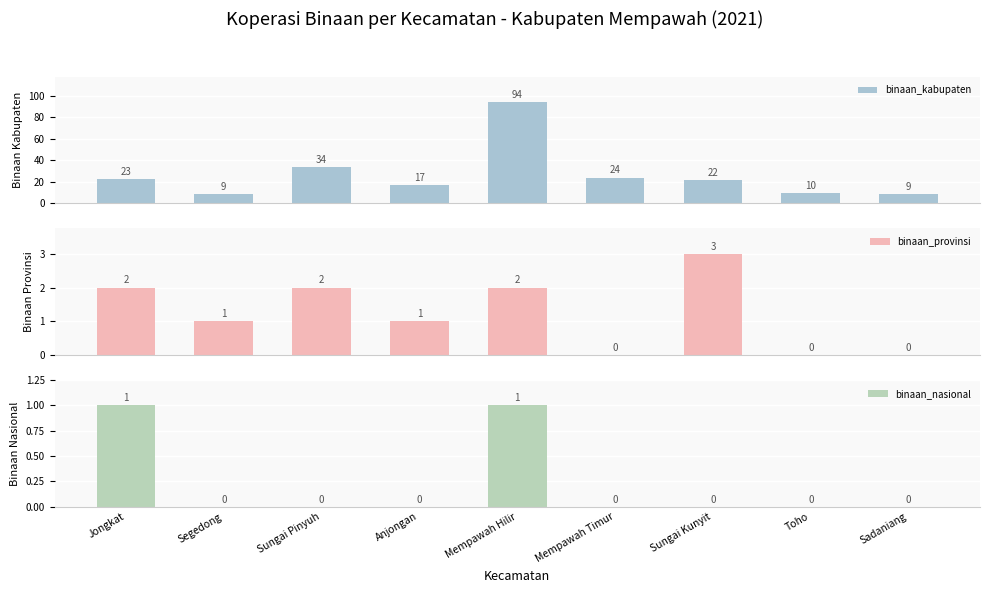

List the series in order of their peak value, lowest first.

binaan_nasional, binaan_provinsi, binaan_kabupaten